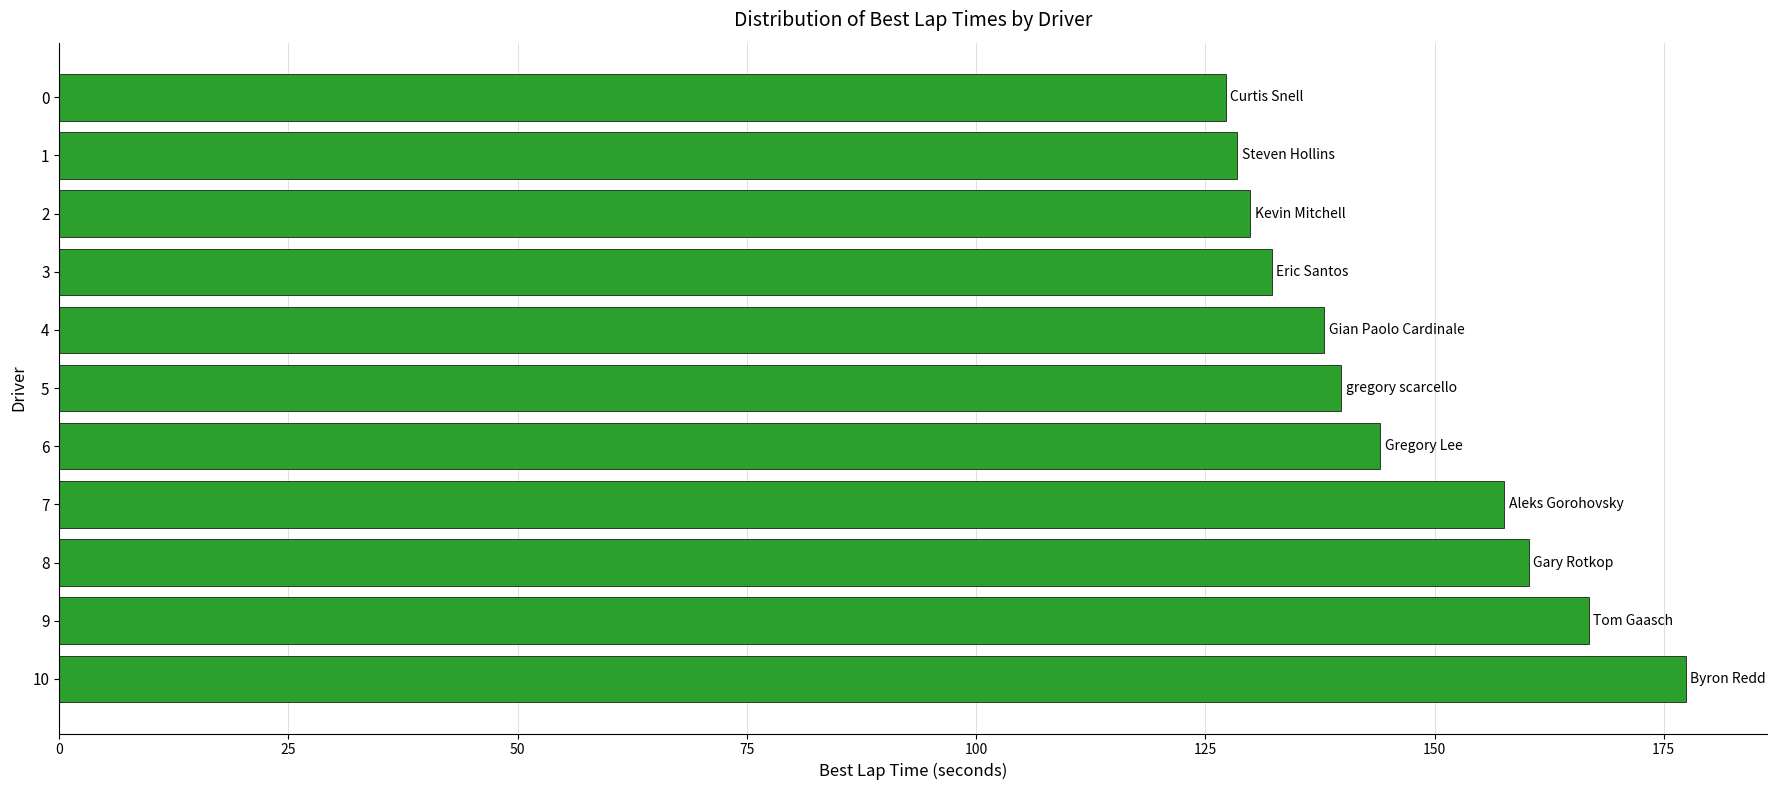

Count the number of values greater than 139.

6